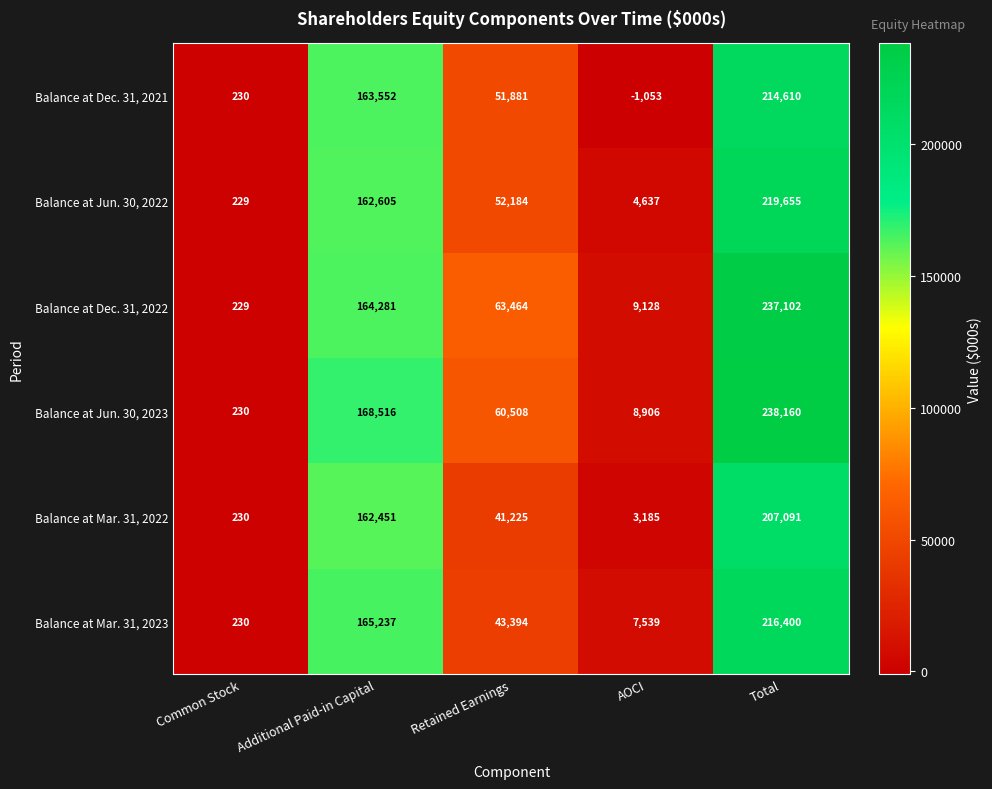

At how many categories does at least one series exceed 147160?

2